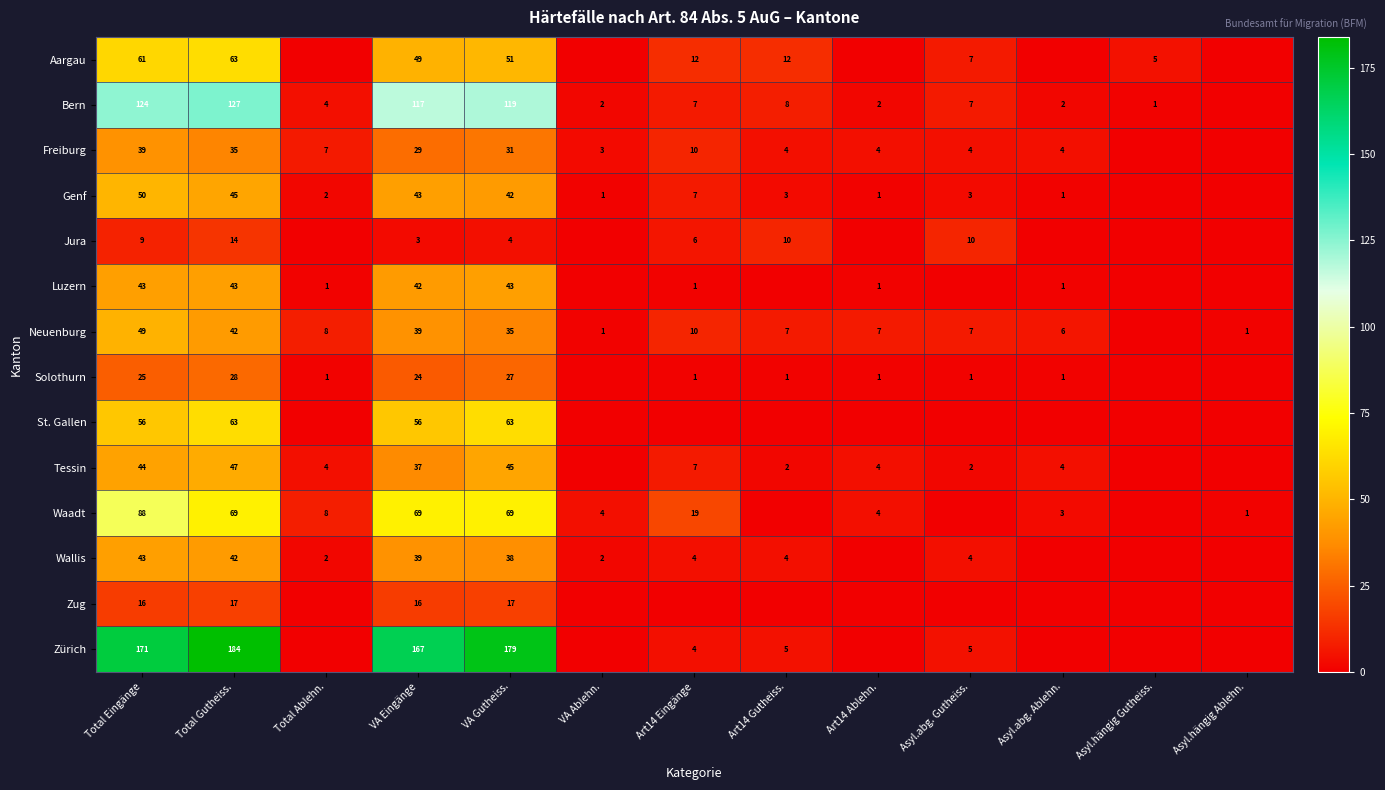

True or false: Freiburg has a value of 39 at Total Eingänge.

True